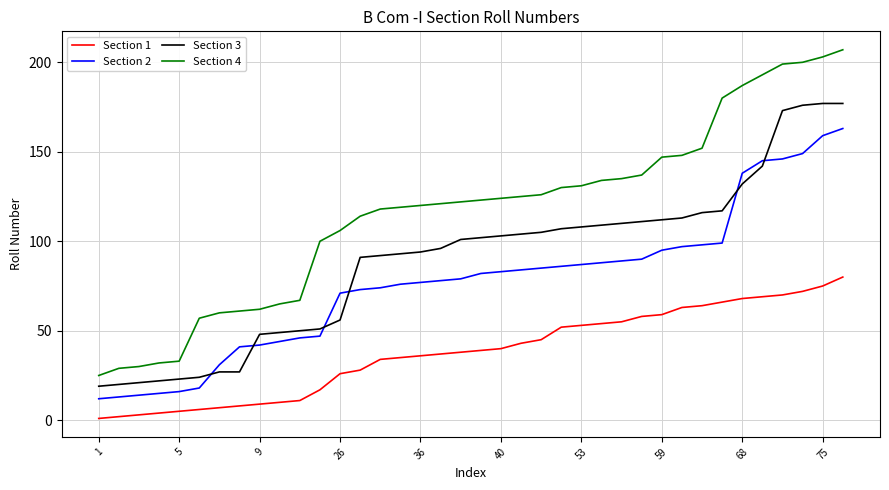

Which series has the widest spread of values?

Section 4